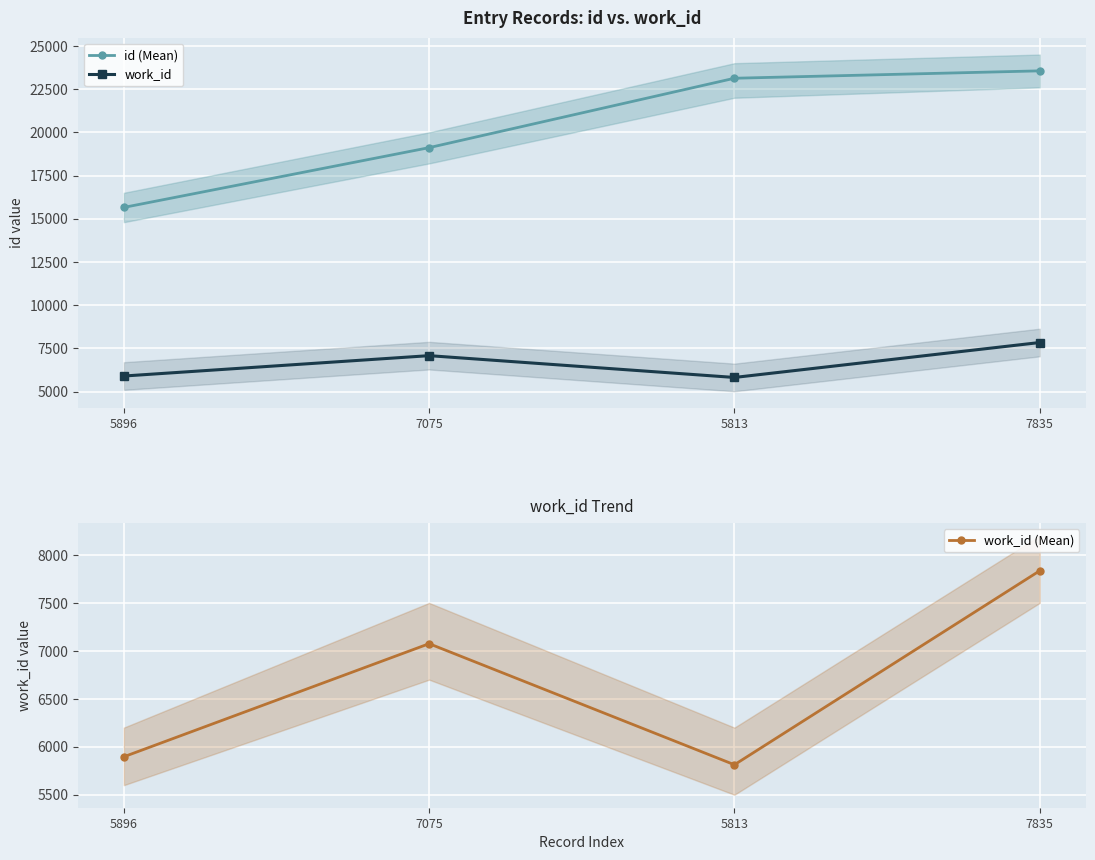

What are all the series names shown in the legend?

id (Mean), work_id, work_id (Mean)